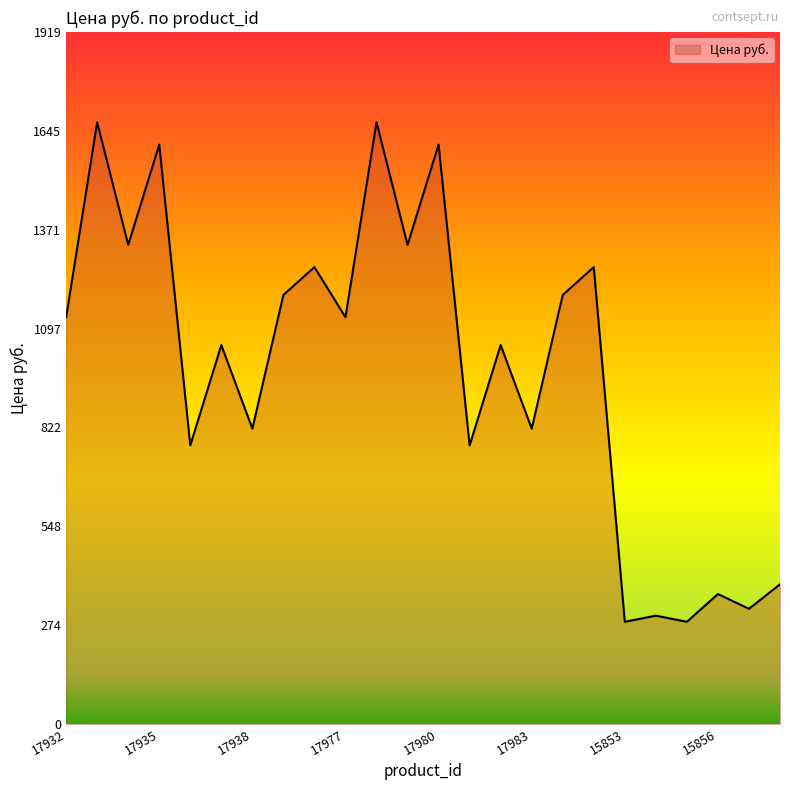

What is the greatest value displayed?

1668.6